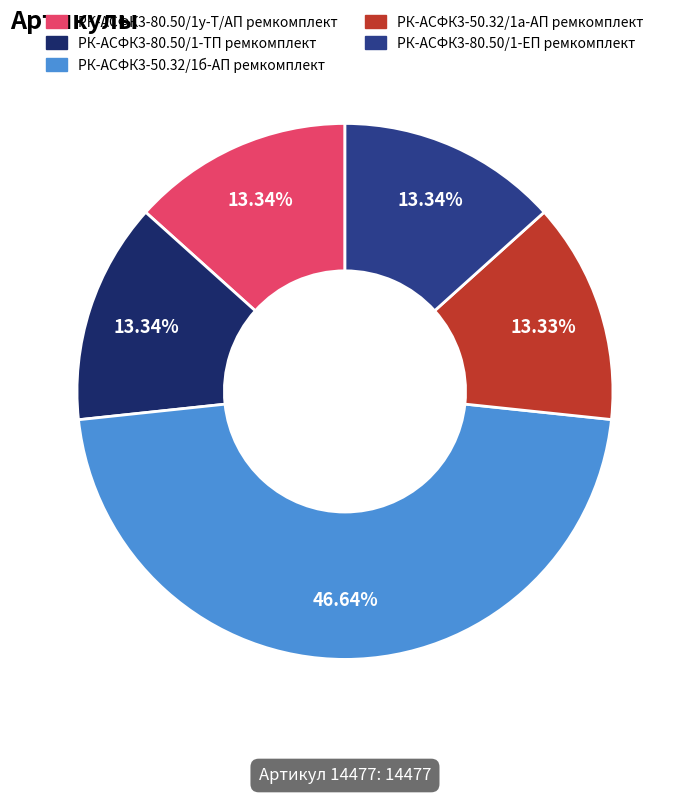

To the nearest percent, what percentage of the pie is РК-АСФК3-80.50/1-ТП ремкомплект?

13%